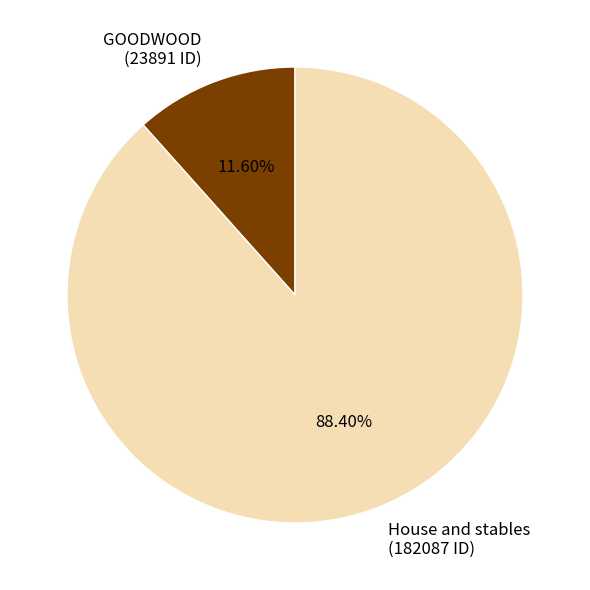

How many slices are in this pie chart?

2